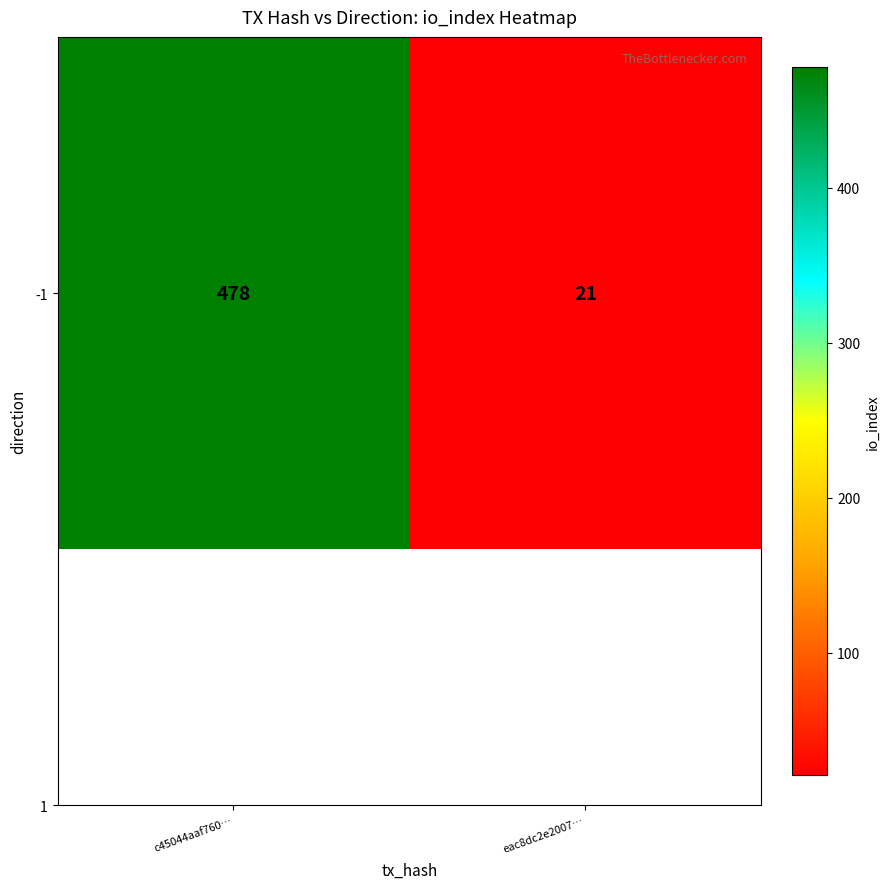

At which category does the chart reach its minimum across all series?

eac8dc2e2007…